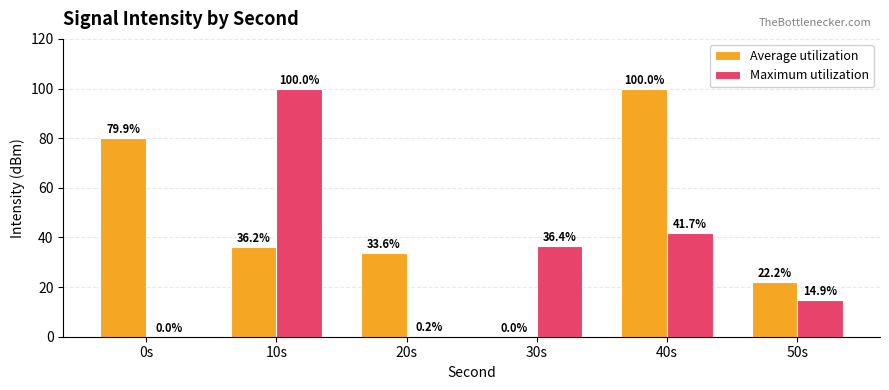

Between 0s and 10s, which series saw the biggest shift?

Maximum utilization